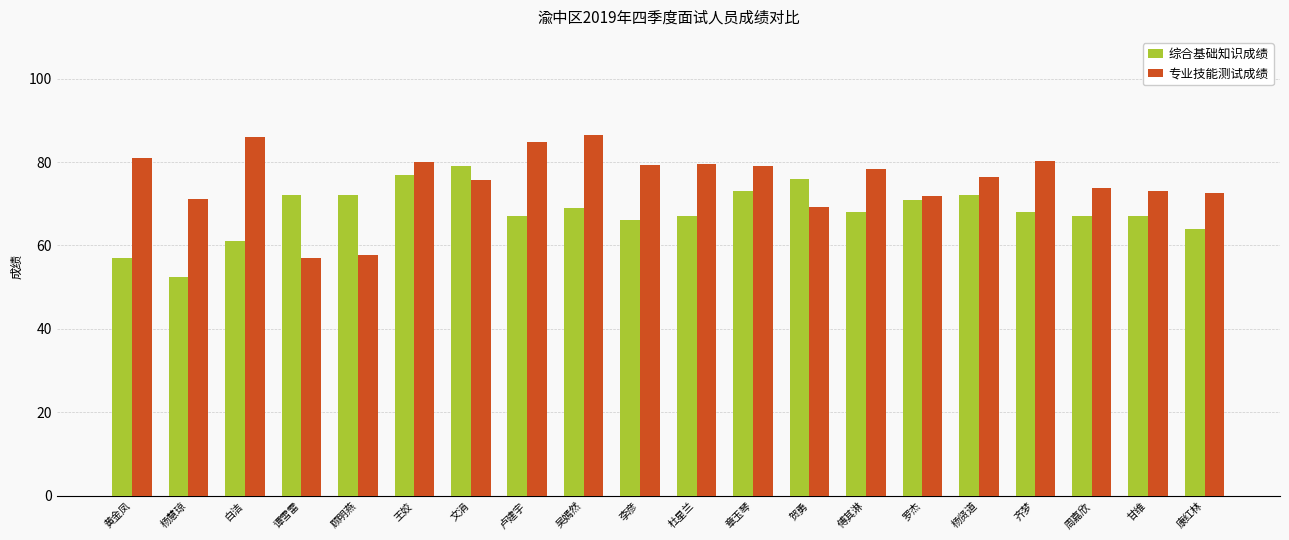

How many series are shown in this chart?

2